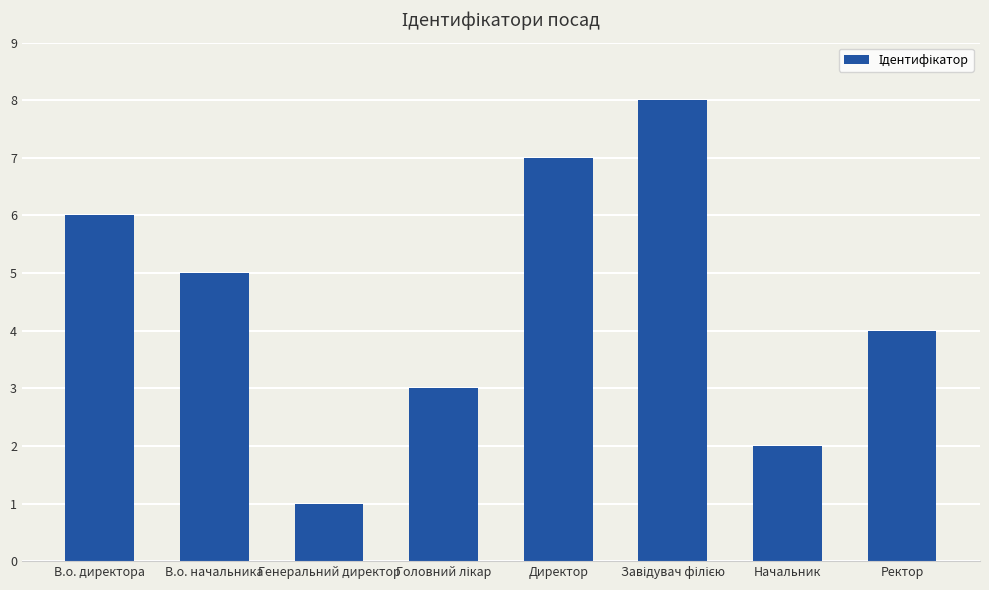

True or false: the data shows 1 at Начальник.

False